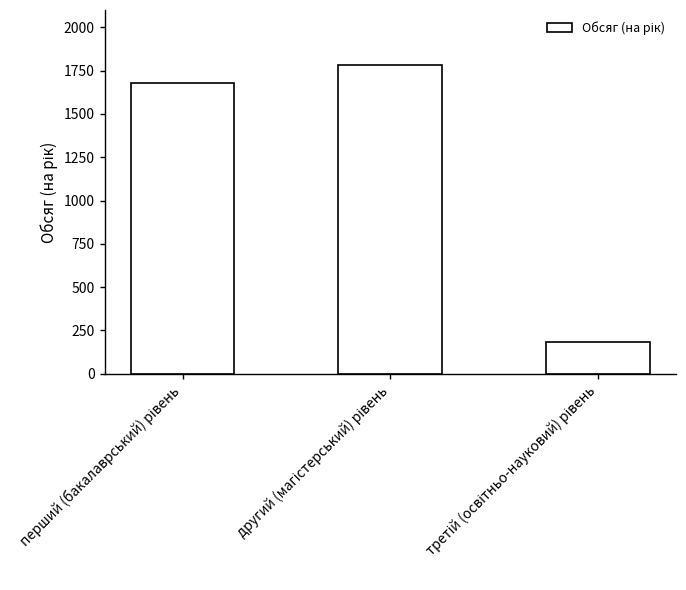

How many data points does each series have?

3